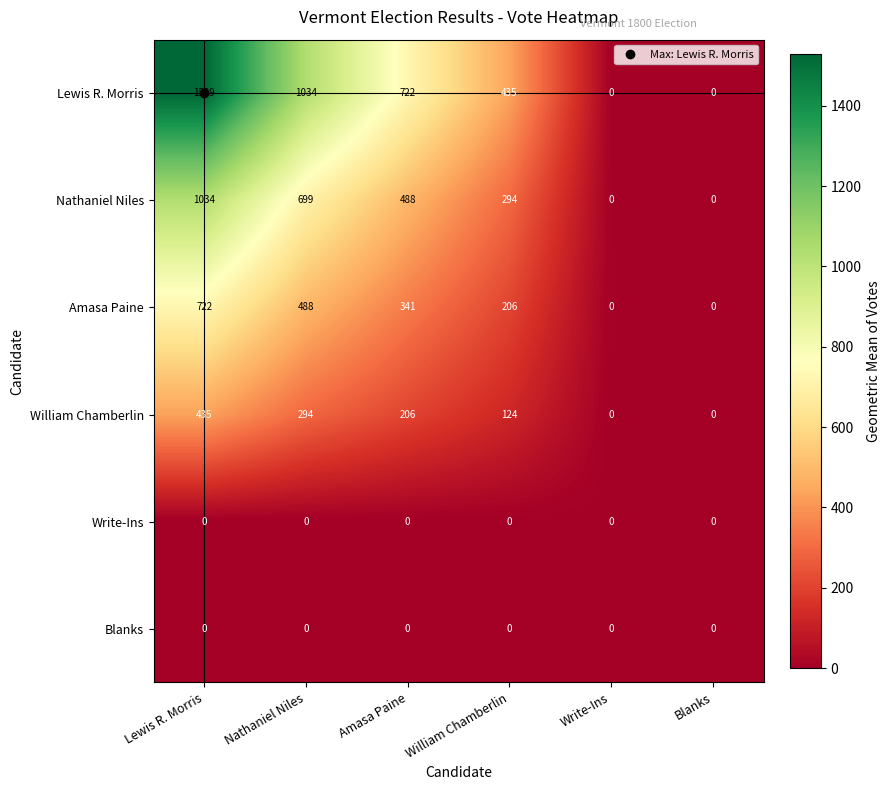

How many categories are shown in the chart?

6